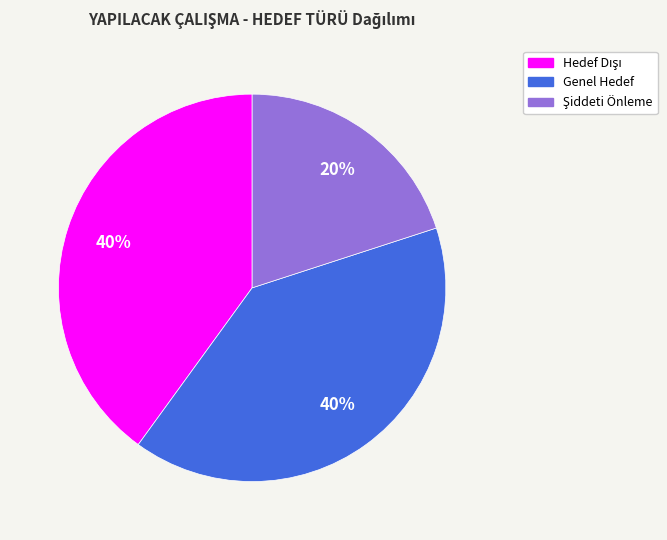

To the nearest percent, what is the difference between the largest and smallest slice percentages?

20%